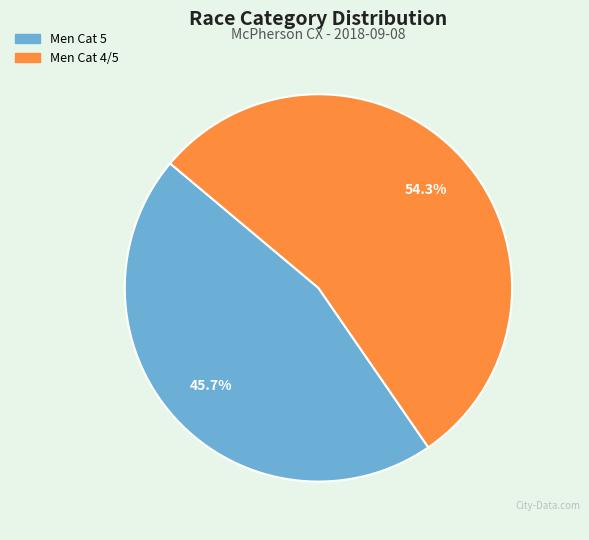

Combined, do Men Cat 4/5 and Men Cat 5 account for over 50%?

Yes